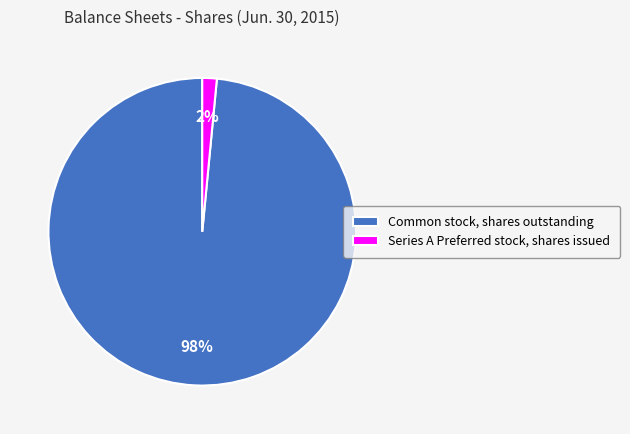

Between Common stock, shares outstanding and Series A Preferred stock, shares issued, which is larger?

Common stock, shares outstanding